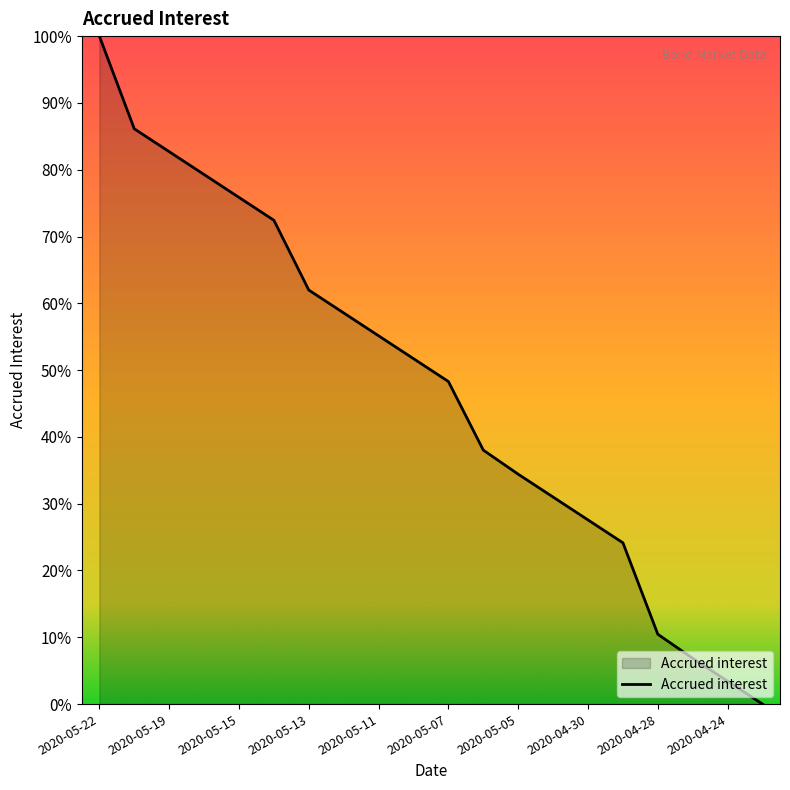

What is the sum of all values?

9.5